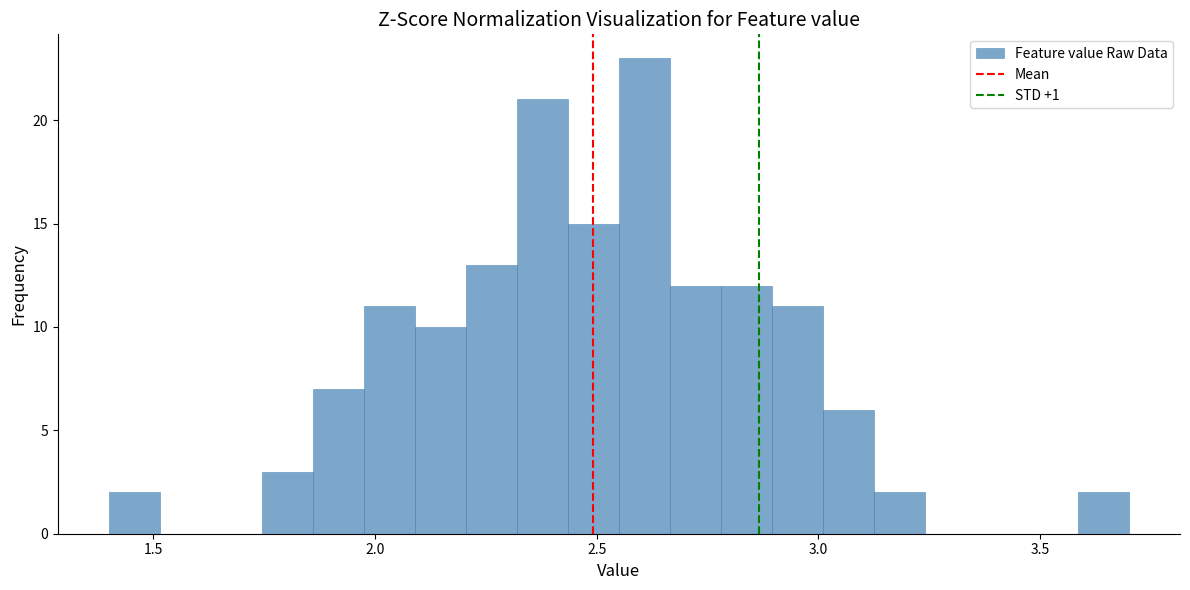

Read against the x-axis, roughly where is the centre of the tallest bar?

2.60